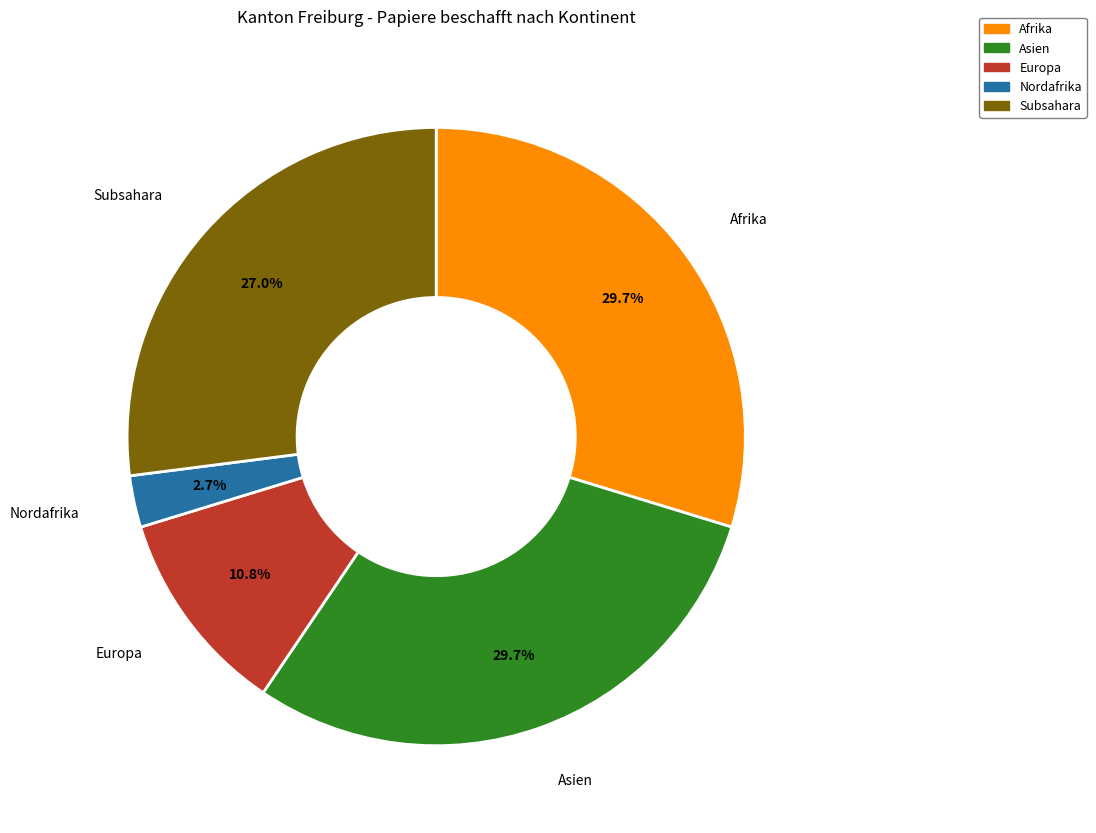

To the nearest percent, what is the average slice percentage?

20%